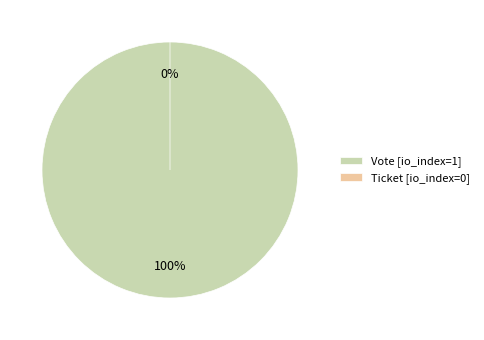

To the nearest percent, what is the difference between the largest and smallest slice percentages?

100%